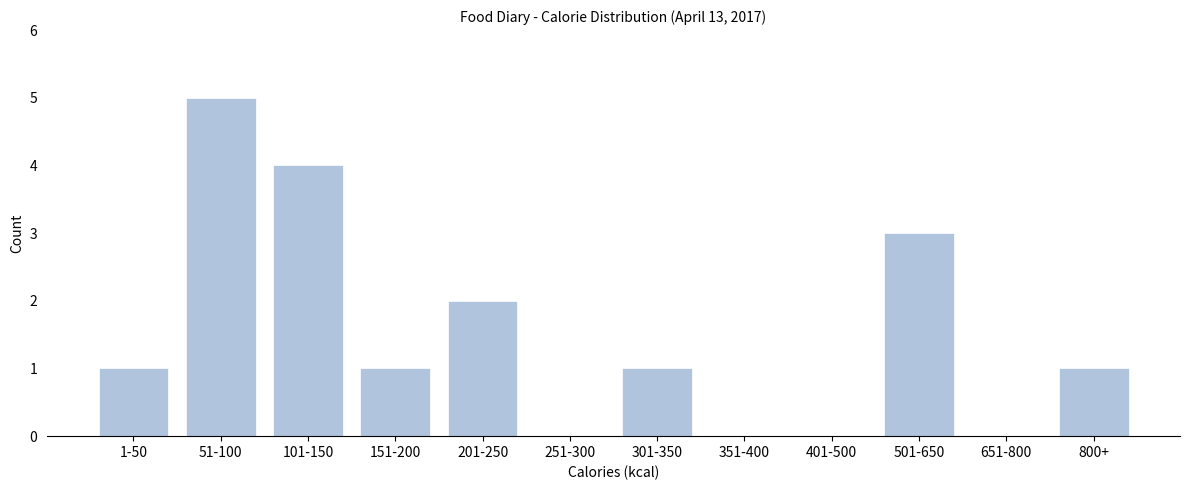

Reading right to left, list all the values displayed in this chart.

800+=1	651-800=0	501-650=3	401-500=0	351-400=0	301-350=1	251-300=0	201-250=2	151-200=1	101-150=4	51-100=5	1-50=1